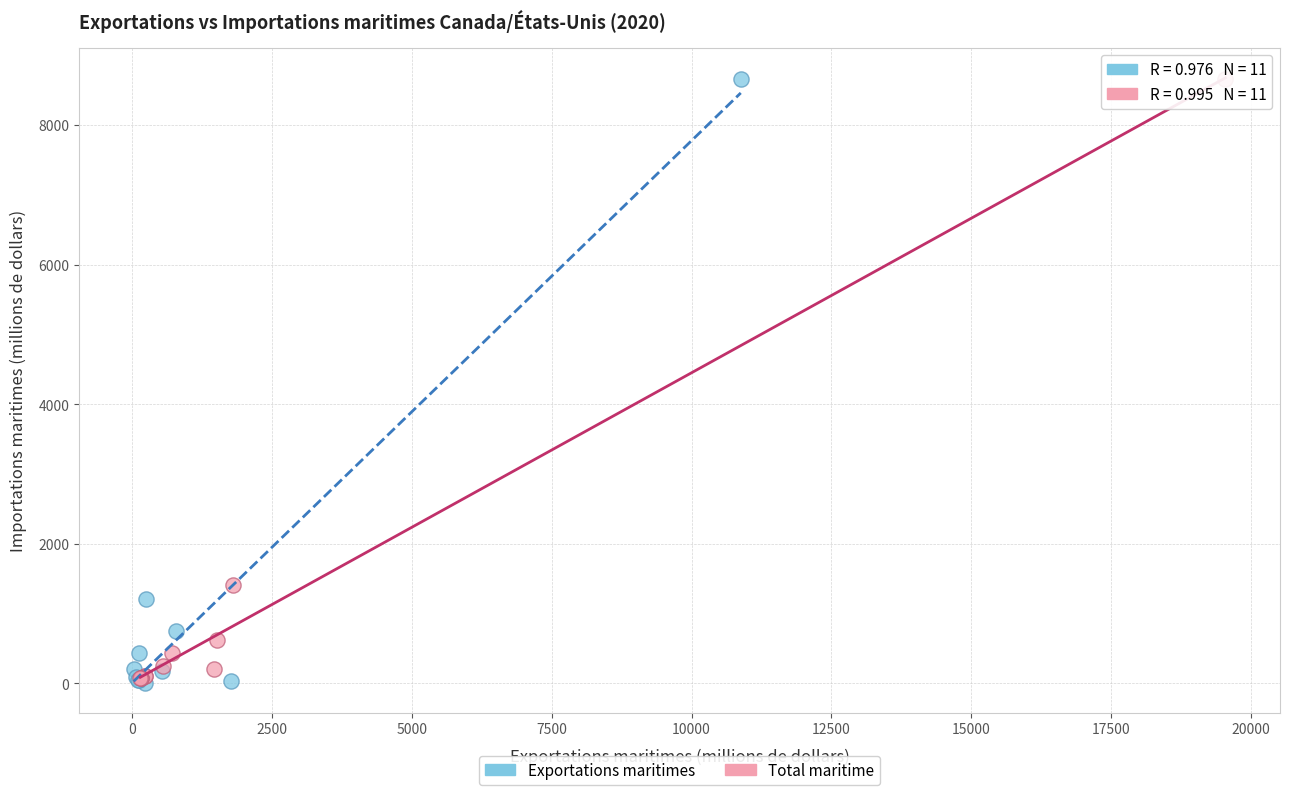

Which series has the widest spread of Y values?

Exportations maritimes